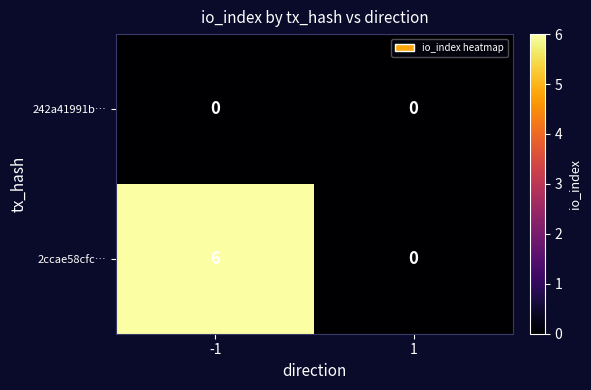

Reading left to right, transcribe all the data shown in this chart.

242a41991b…: 0	0
2ccae58cfc…: 6	0